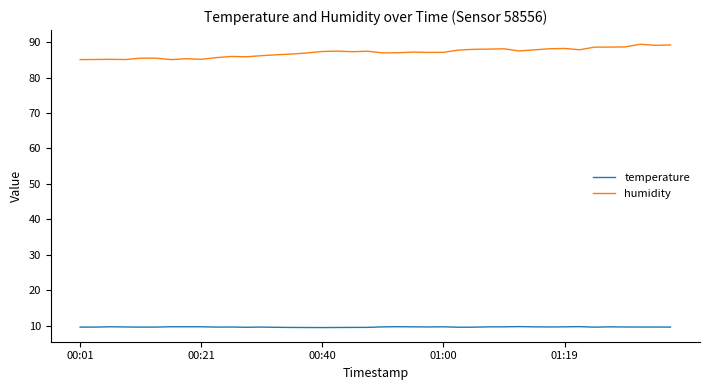

List the series in order of their peak value, lowest first.

temperature, humidity